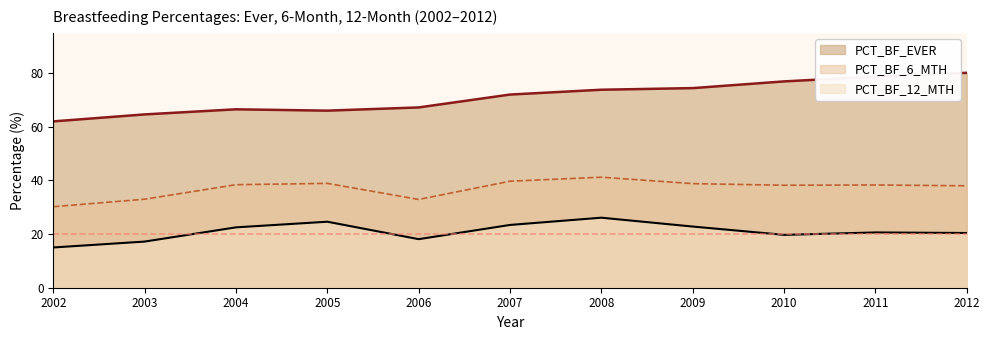

What are all the series names shown in the legend?

PCT_BF_EVER, PCT_BF_6_MTH, PCT_BF_12_MTH